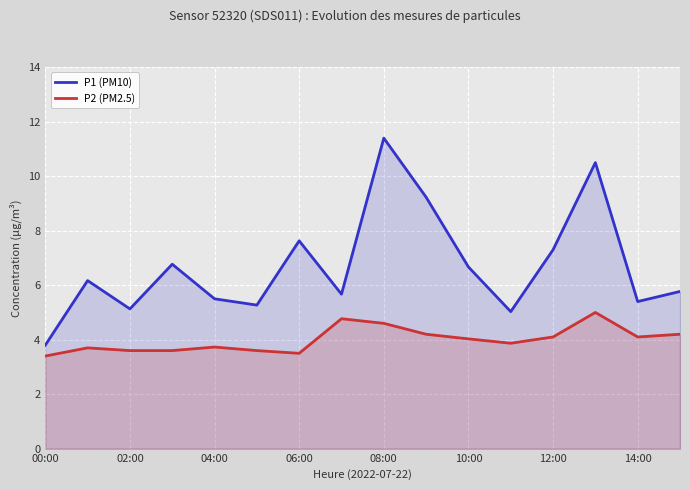

Reading left to right, list all the values displayed in this chart.

P1 (PM10): 3.8	6.2	5.1	6.8	5.5	5.3	7.6	5.7	11.4	9.2	6.7	5.0	7.3	10.5	5.4	5.8
P2 (PM2.5): 3.4	3.7	3.6	3.6	3.7	3.6	3.5	4.8	4.6	4.2	4.0	3.9	4.1	5.0	4.1	4.2